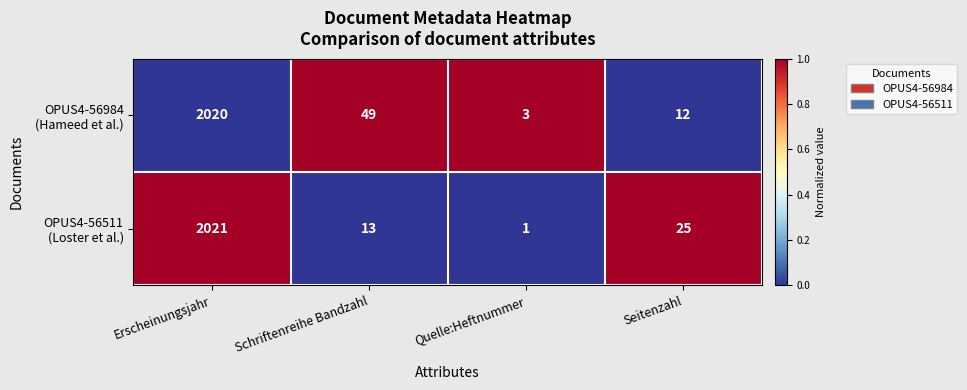

What is the difference between the highest and lowest values at Schriftenreihe Bandzahl?

36